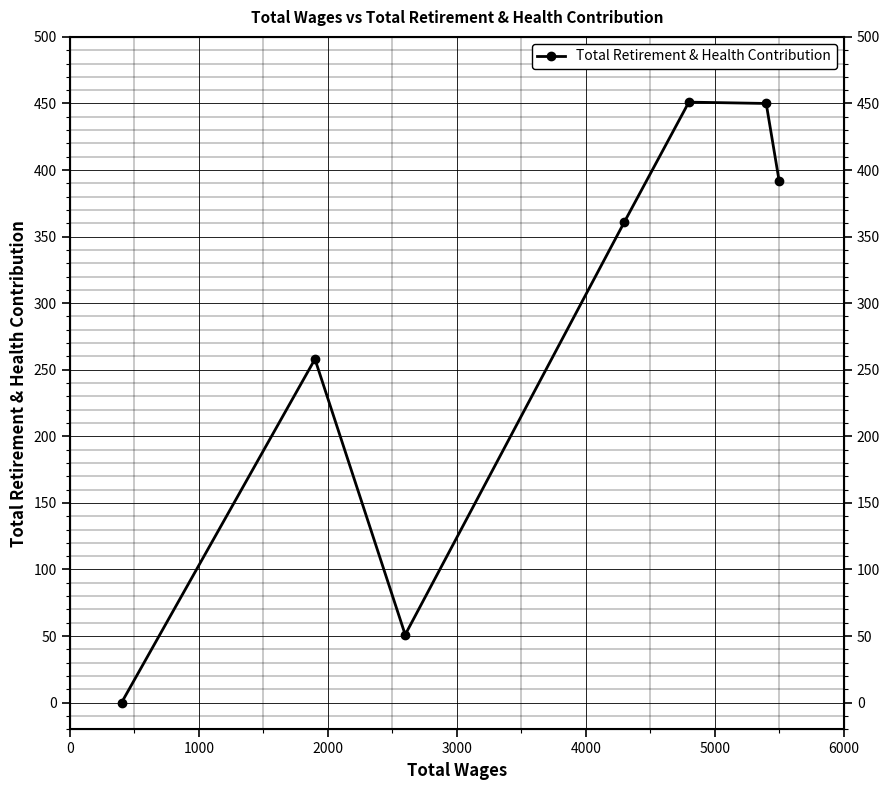

How many values are below 361?

3